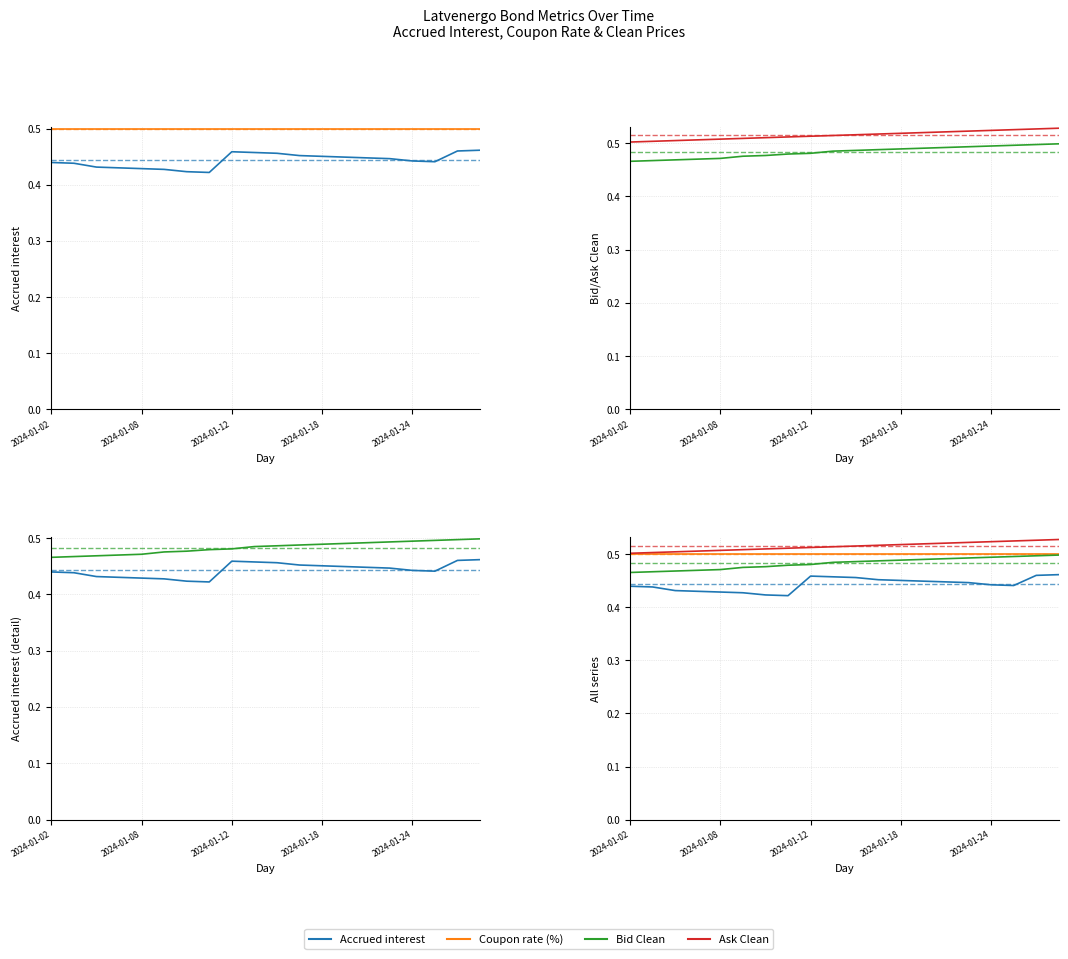

True or false: Accrued interest and Ask Clean cross at least once.

False